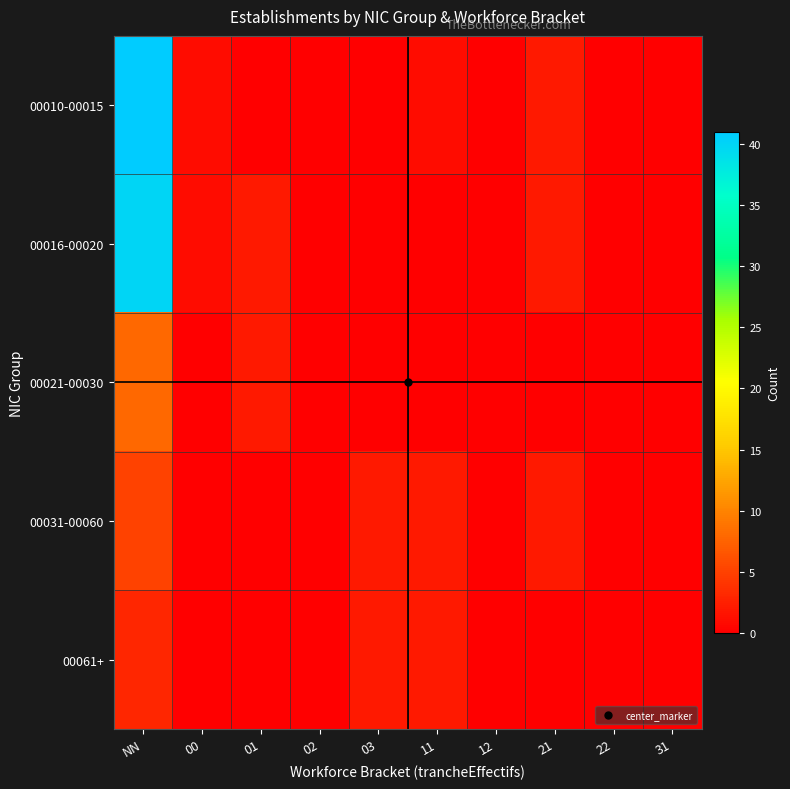

Which category has the lowest value across all series?

01